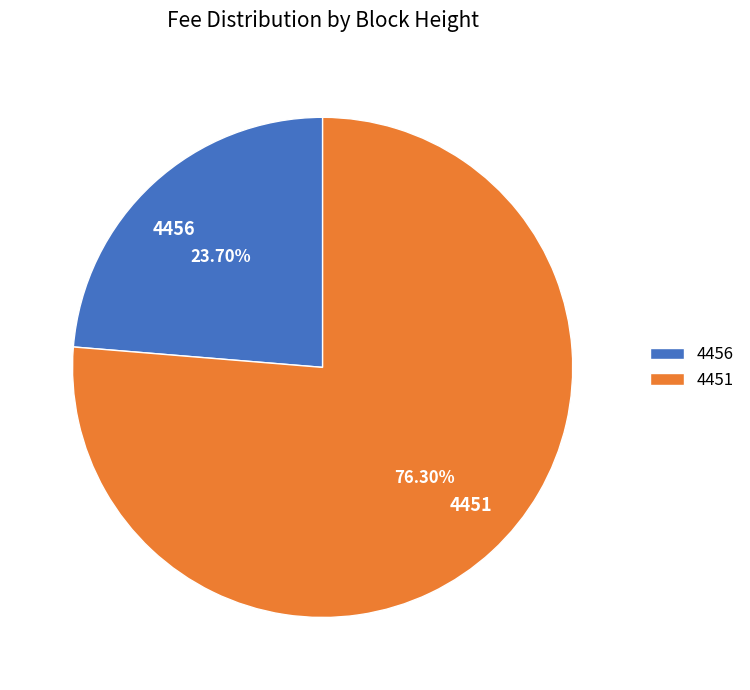

What percentage is NOT represented by 4451?

23.7%